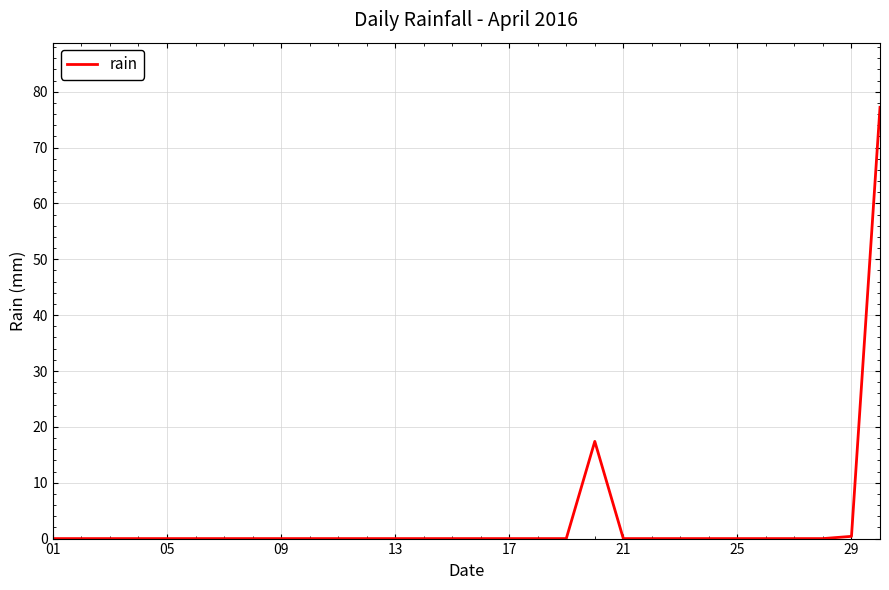

Reading left to right, transcribe all the data shown in this chart.

0.0	0.0	0.0	0.0	0.0	0.0	0.0	0.0	0.0	0.0	0.0	0.0	0.0	0.0	0.0	0.0	0.0	0.0	0.0	17.4	0.0	0.0	0.0	0.0	0.0	0.0	0.0	0.0	0.4	77.2